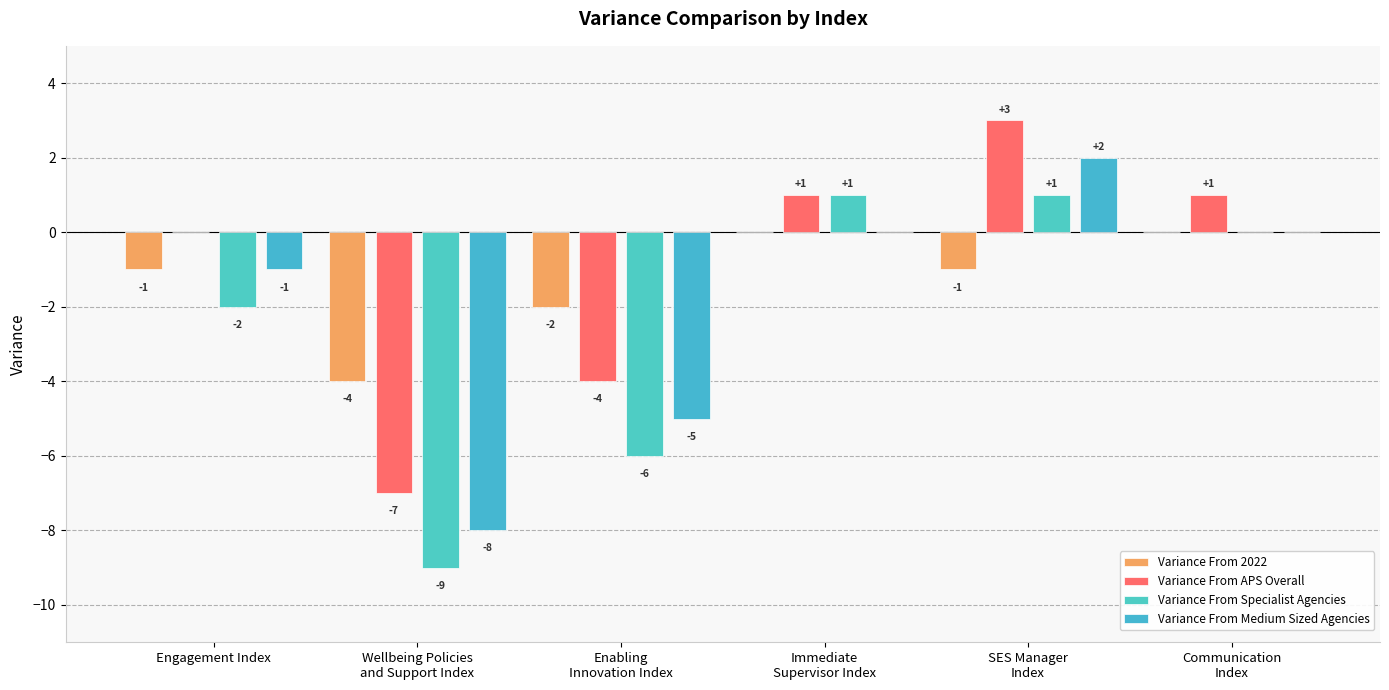

Reading left to right, transcribe all the data shown in this chart.

Variance From 2022: Engagement Index=-1	Wellbeing Policies
and Support Index=-4	Enabling
Innovation Index=-2	Immediate
Supervisor Index=0	SES Manager
Index=-1	Communication
Index=0
Variance From APS Overall: Engagement Index=0	Wellbeing Policies
and Support Index=-7	Enabling
Innovation Index=-4	Immediate
Supervisor Index=1	SES Manager
Index=3	Communication
Index=1
Variance From Specialist Agencies: Engagement Index=-2	Wellbeing Policies
and Support Index=-9	Enabling
Innovation Index=-6	Immediate
Supervisor Index=1	SES Manager
Index=1	Communication
Index=0
Variance From Medium Sized Agencies: Engagement Index=-1	Wellbeing Policies
and Support Index=-8	Enabling
Innovation Index=-5	Immediate
Supervisor Index=0	SES Manager
Index=2	Communication
Index=0